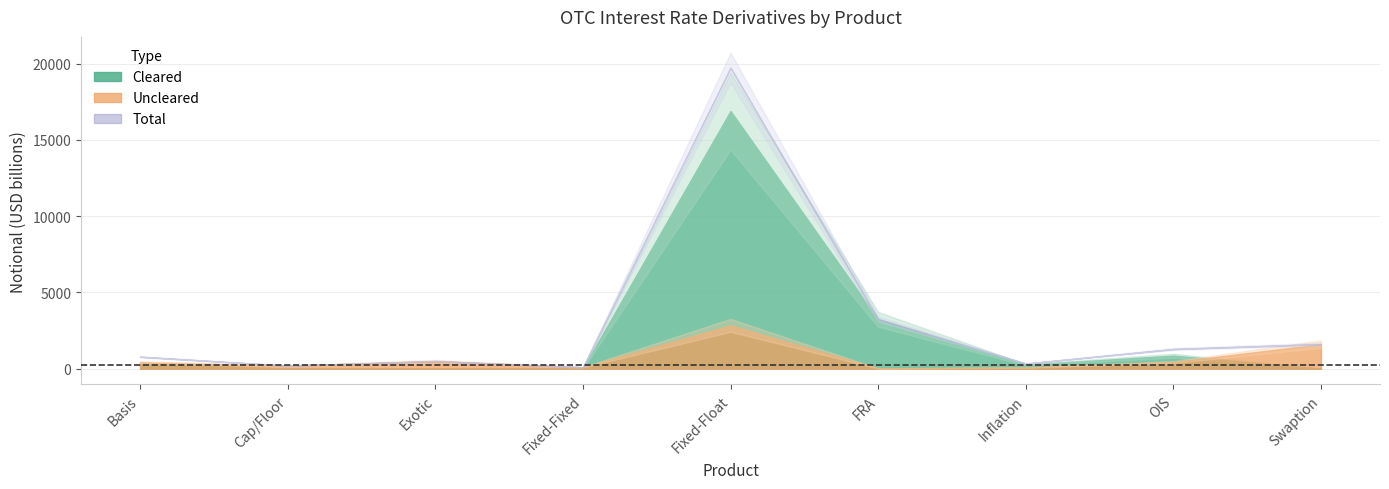

At how many categories does at least one series exceed 5124?

1